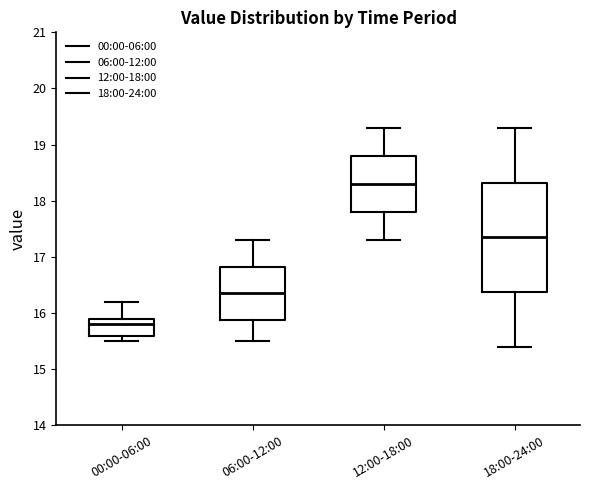

Reading left to right, read every box against the y-axis: the position of its median line, the range the box covers, and the ends of its whiskers. The values are not printed on the chart, so give them approximately, as read against the axis.

00:00-06:00: median 15.8, box 15.6 to 15.9, whiskers 15.5 to 16.2
06:00-12:00: median 16.4, box 15.9 to 16.8, whiskers 15.5 to 17.3
12:00-18:00: median 18.3, box 17.8 to 18.8, whiskers 17.3 to 19.3
18:00-24:00: median 17.4, box 16.4 to 18.3, whiskers 15.4 to 19.3